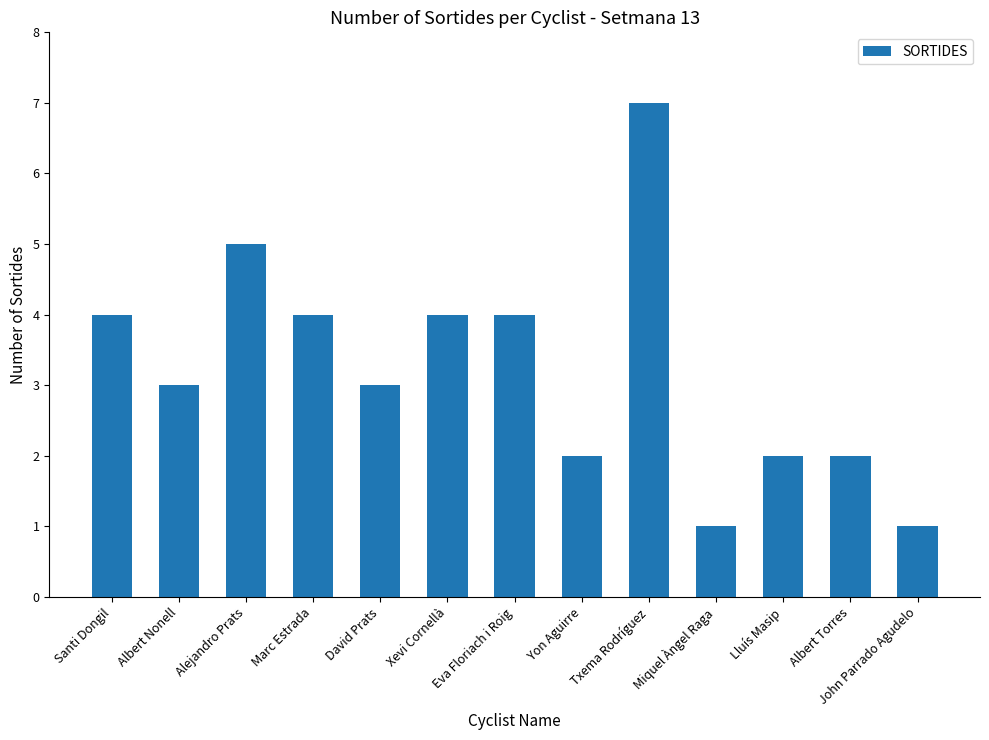

At which label does the data first exceed 3?

Santi Dongil